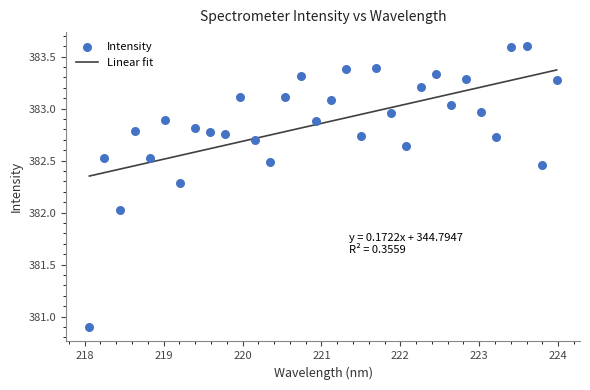

Between 219.2067 and 219.9712, which is larger?

219.9712